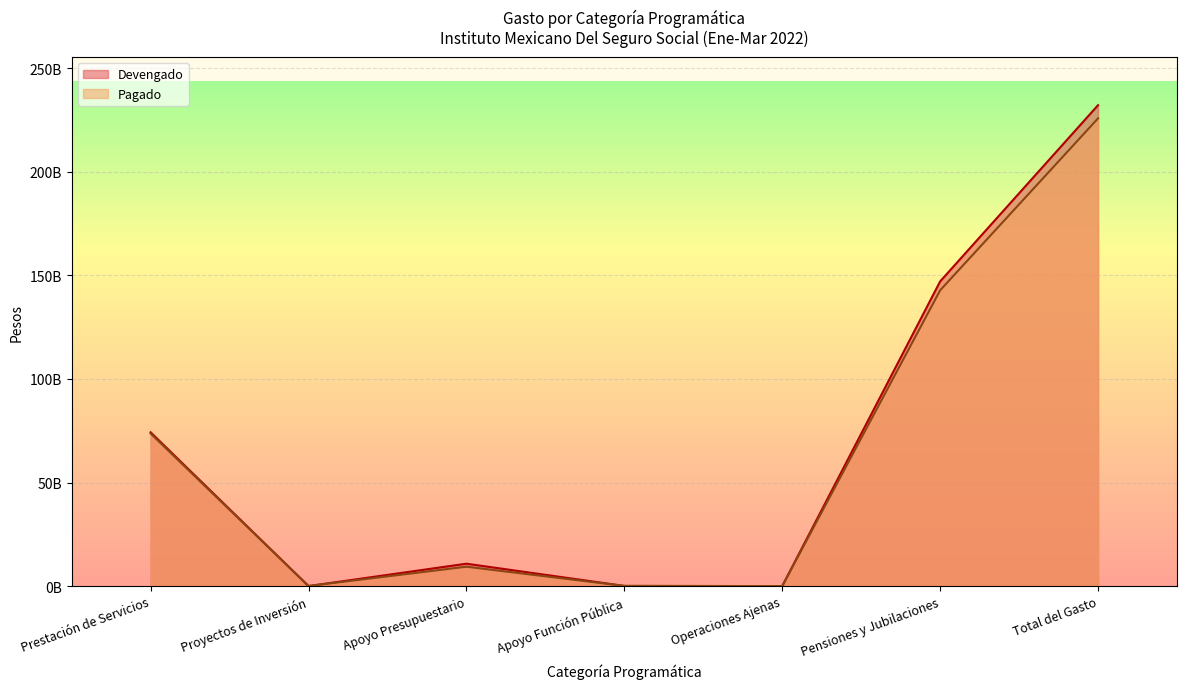

What is the spread (max minus min) of values at Proyectos de Inversión?

28502260.4